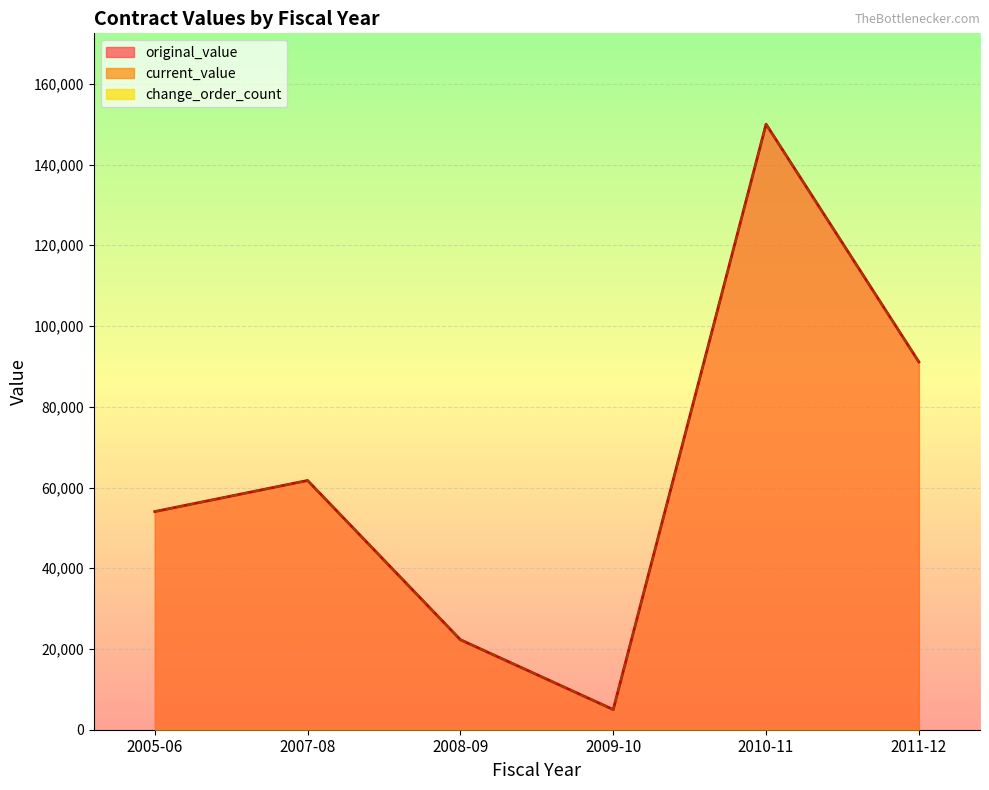

How many values in the original_value series exceed 40012?

4